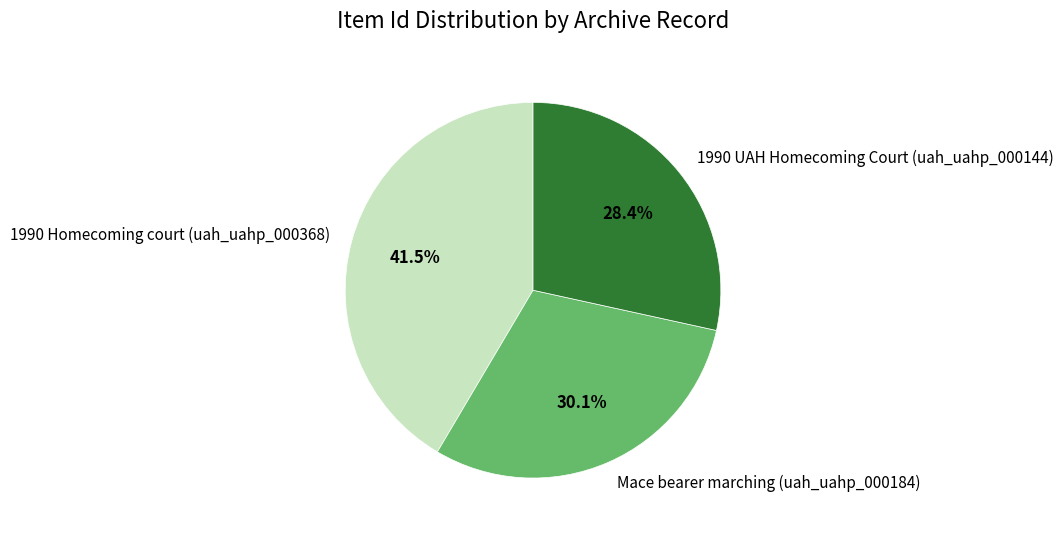

Which slice is the largest?

1990 Homecoming court (uah_uahp_000368)